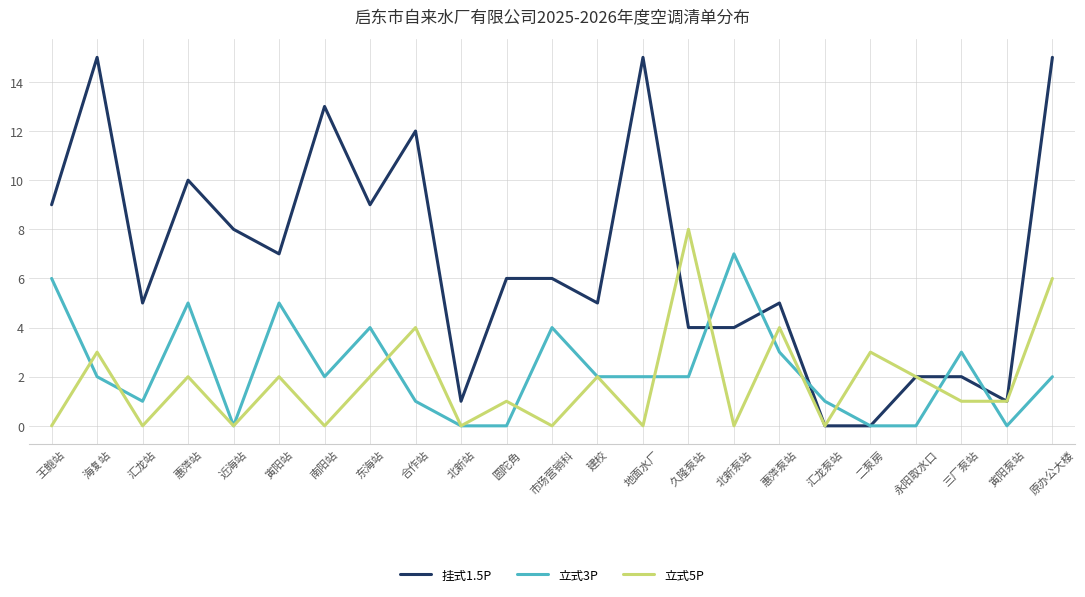

At which category is the sum across all series the highest?

原办公大楼